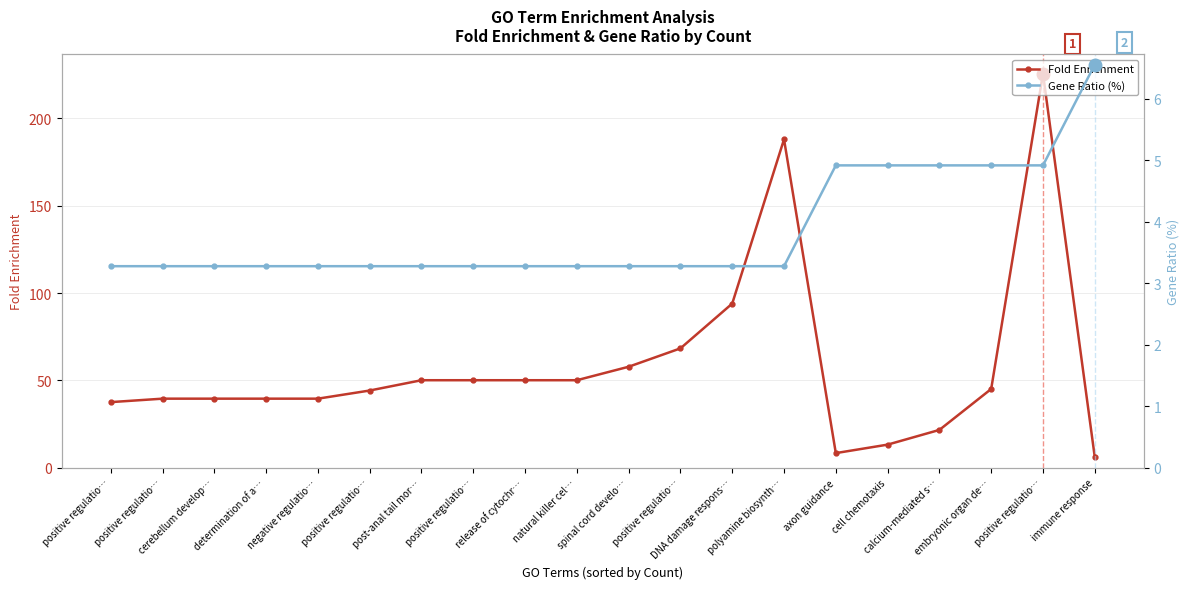

What is the sum of all Fold Enrichment values?

1169.4